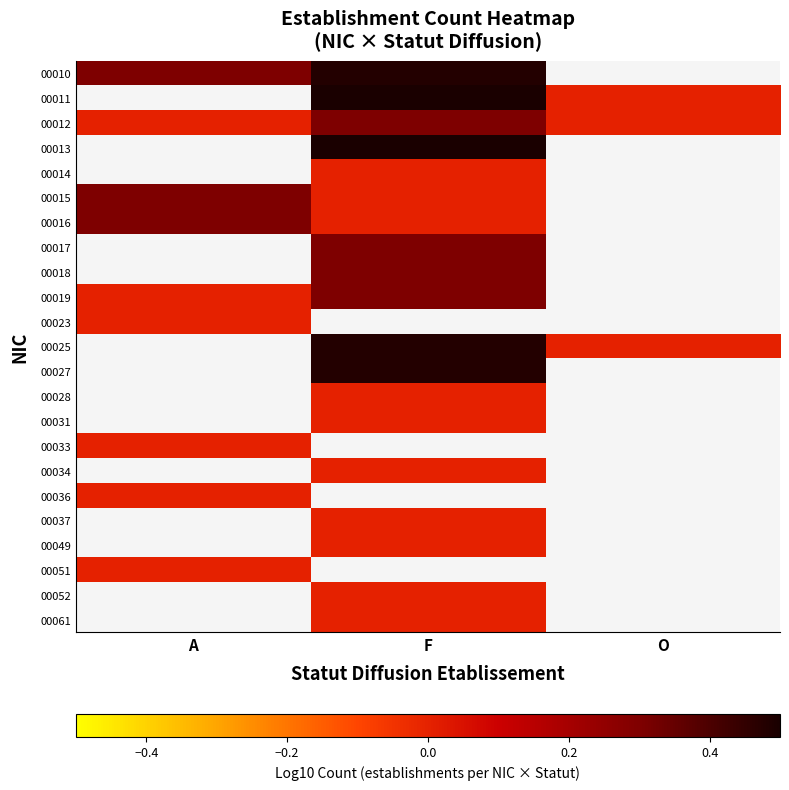

How many data points does each series have?

3